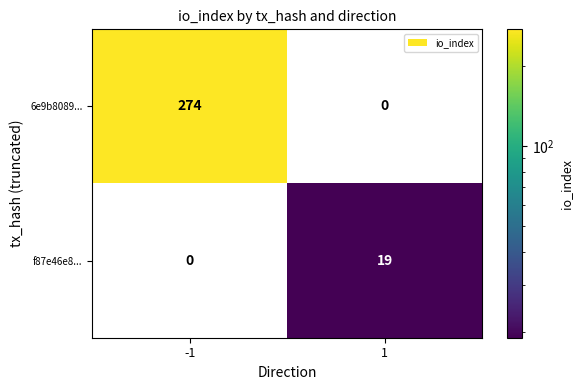

The value of f87e46e8... at -1 is 0. True or false?

True